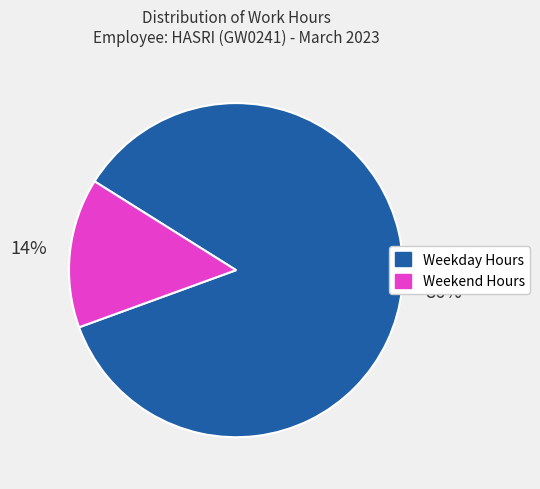

Count the number of slices in the pie.

2